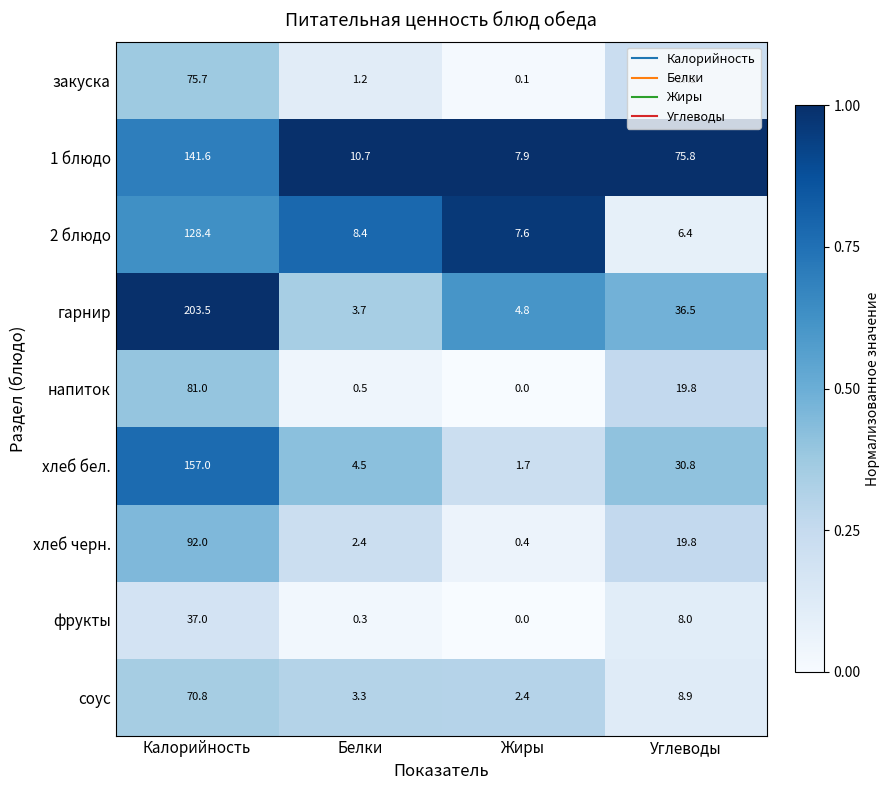

Is it true that напиток equals 19.8 at Углеводы?

True